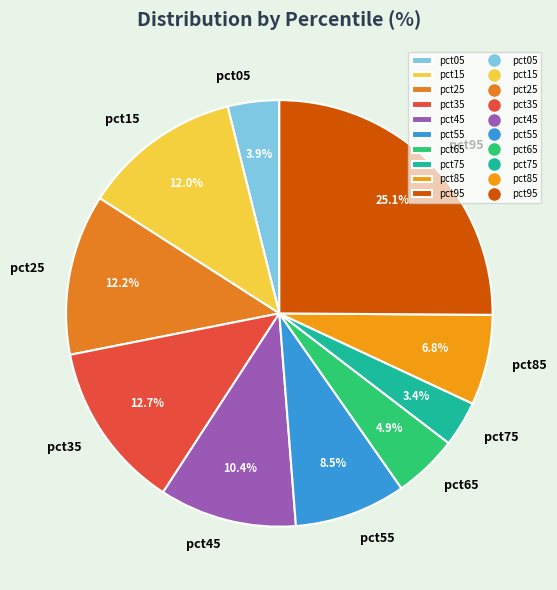

How many slices are in this pie chart?

10